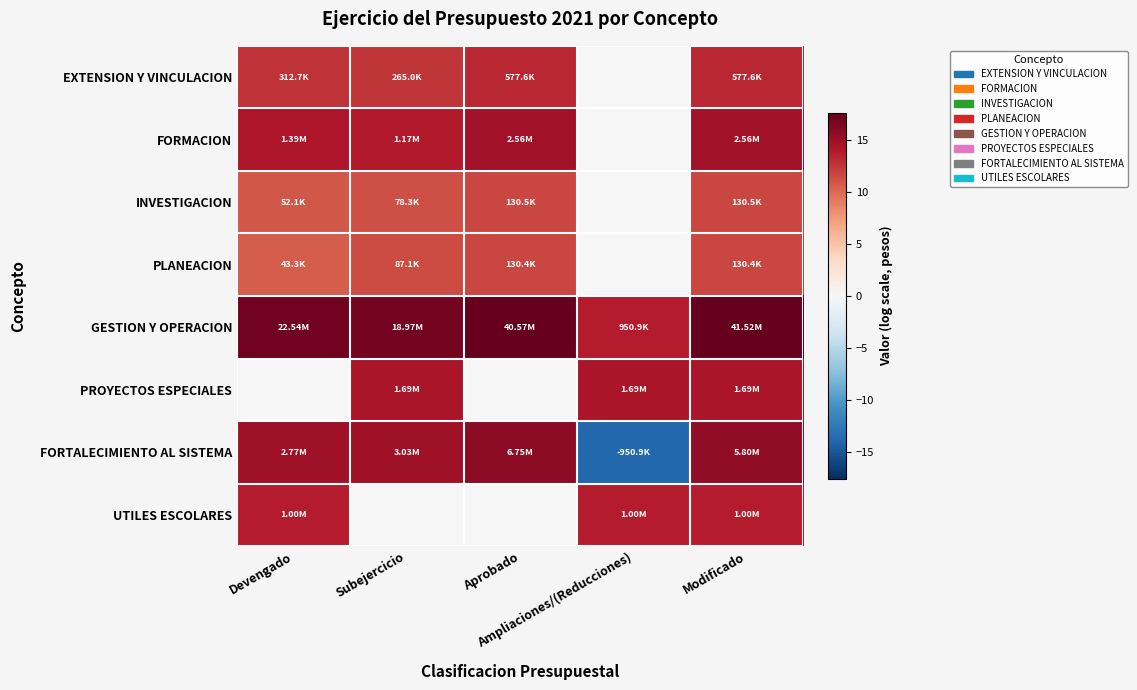

Count the number of categories in the chart.

5